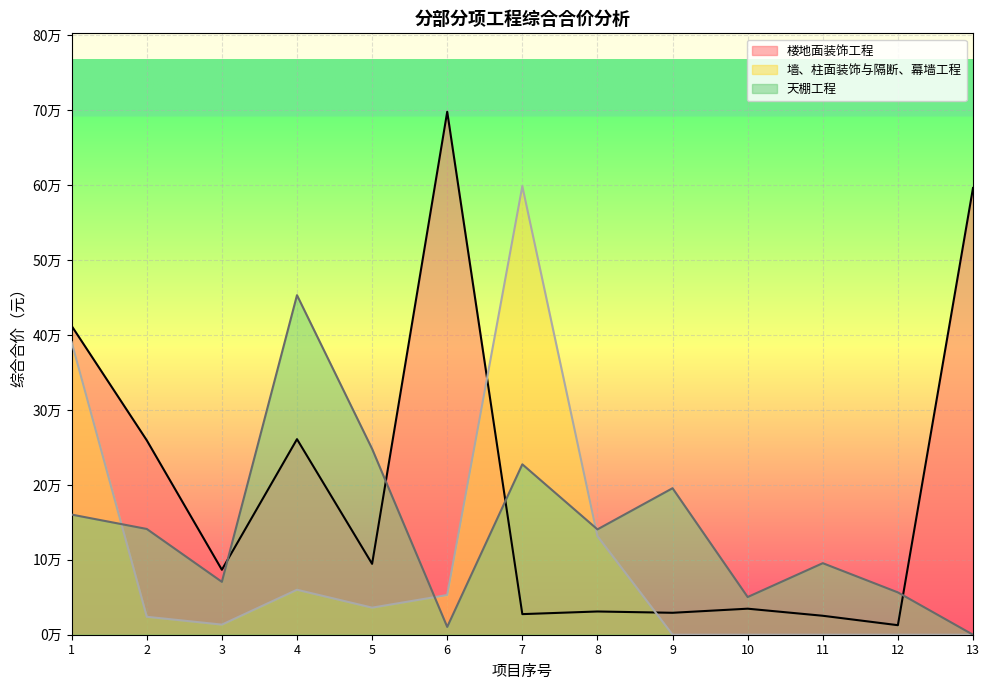

In 天棚工程, how many points are lower than both neighbors (excluding endpoints)?

4